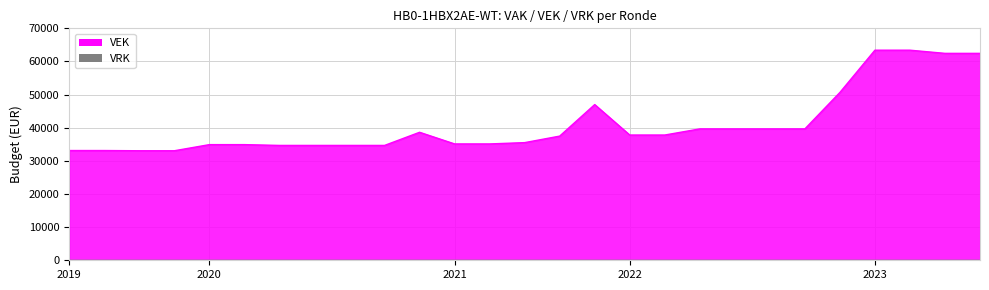

What is the maximum value shown in the chart?

63406